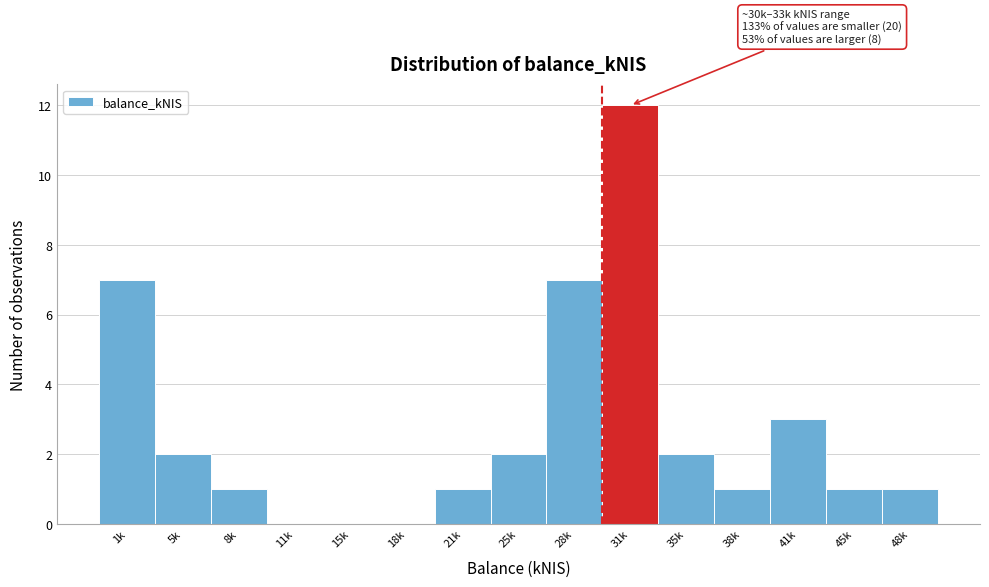

Reading left to right, list all the values displayed in this chart.

1k=7	5k=2	8k=1	11k=0	15k=0	18k=0	21k=1	25k=2	28k=7	31k=12	35k=2	38k=1	41k=3	45k=1	48k=1